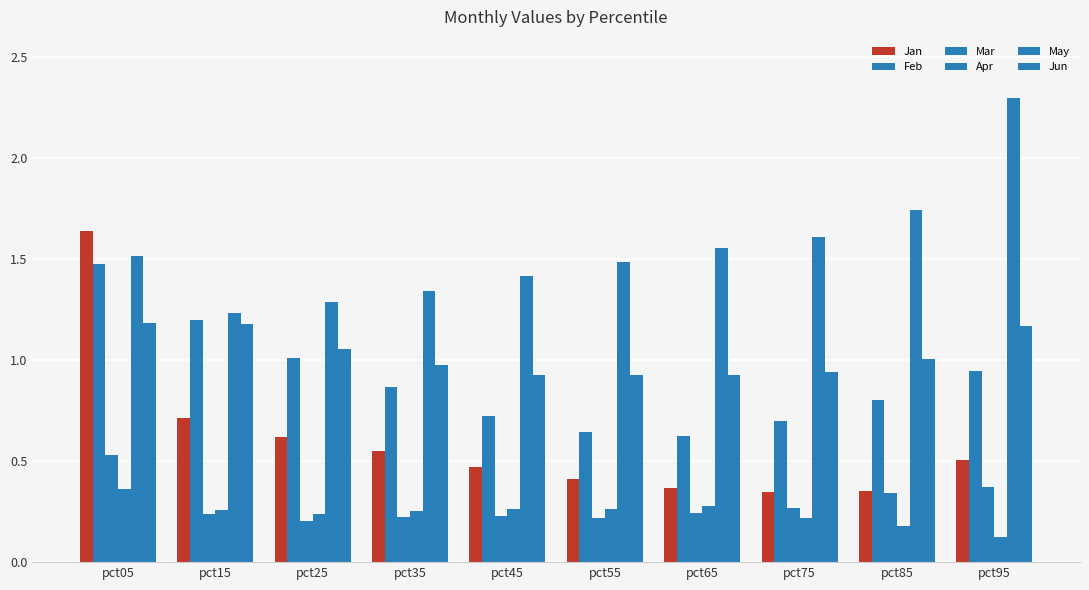

How many data points does each series have?

10